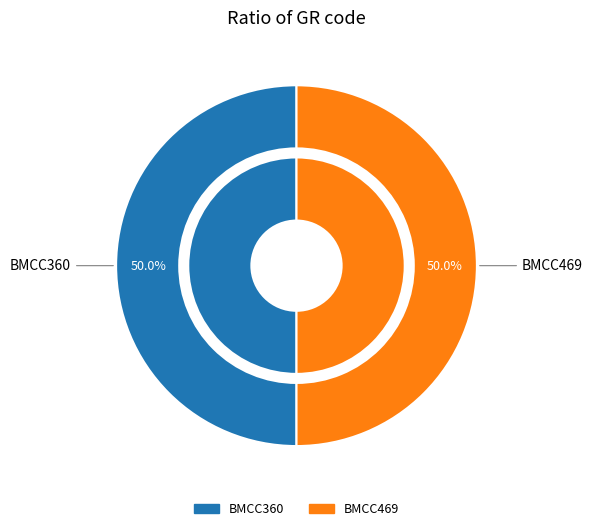

Rank the categories by value from highest to lowest.

BMCC469, BMCC360